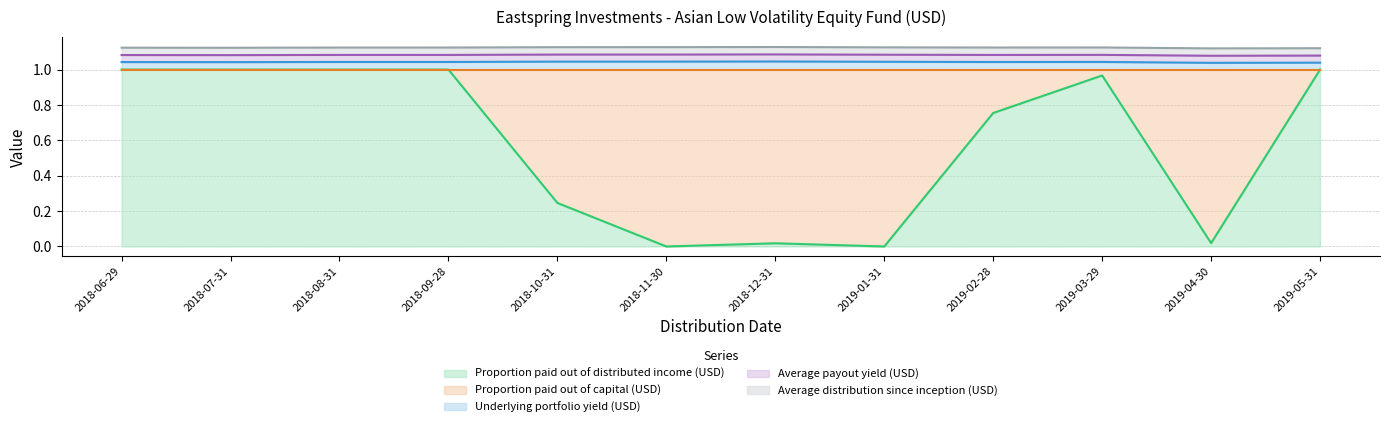

How many Average distribution since inception (USD) values are between 0 and 1?

12